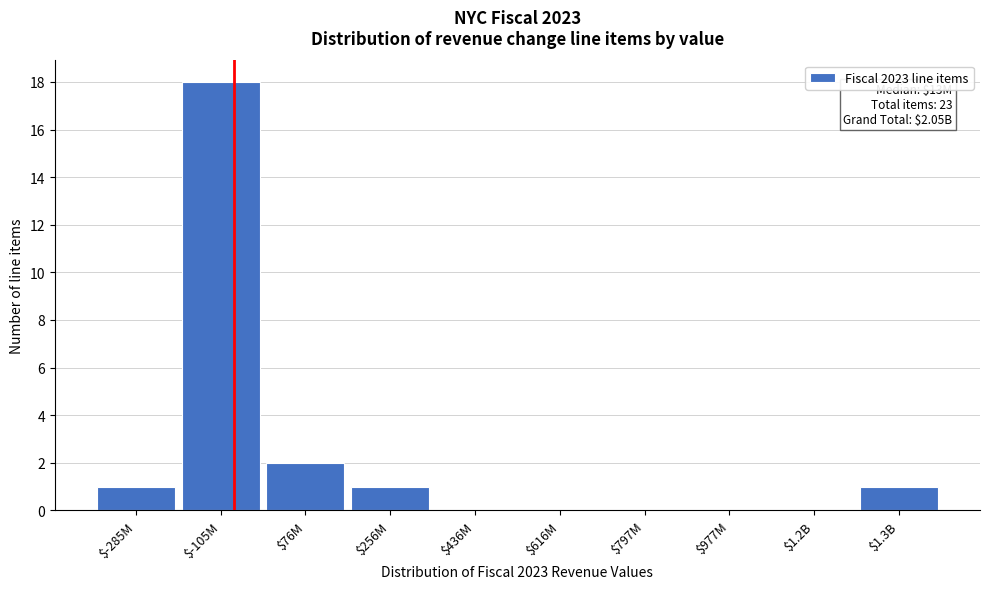

Which label corresponds to the largest value in the chart?

$-105M